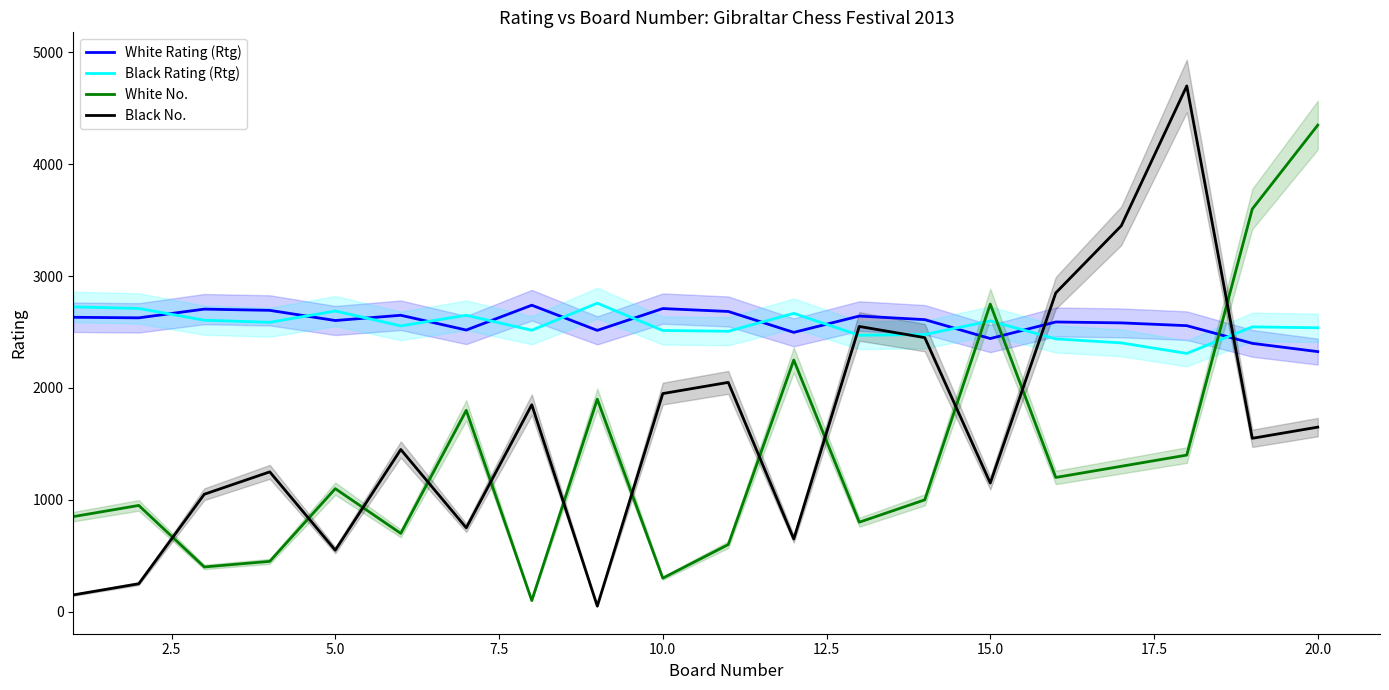

How many distinct data groups are displayed?

4